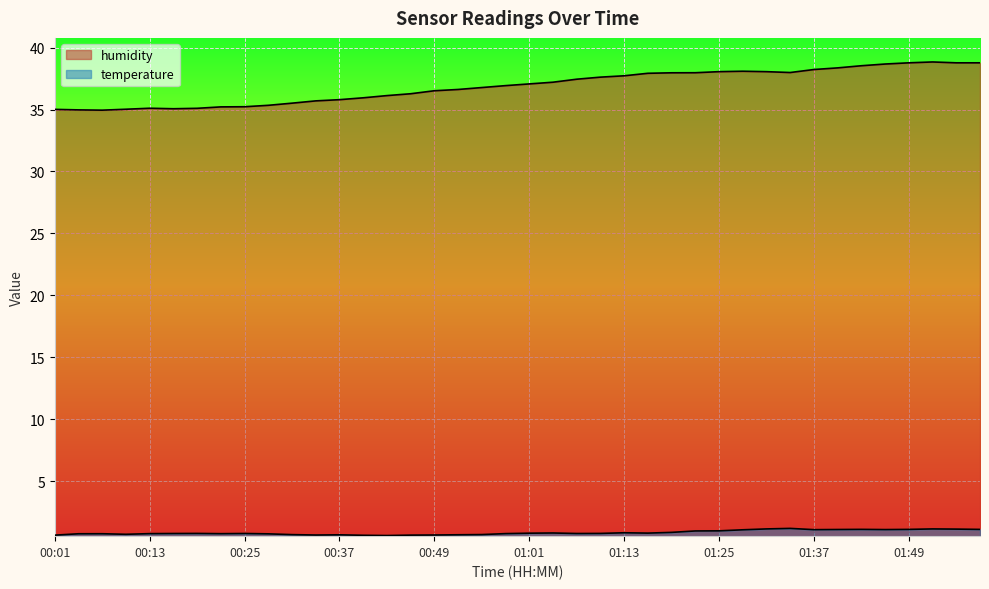

What is the value of the temperature point at the 5th from the left?

0.8